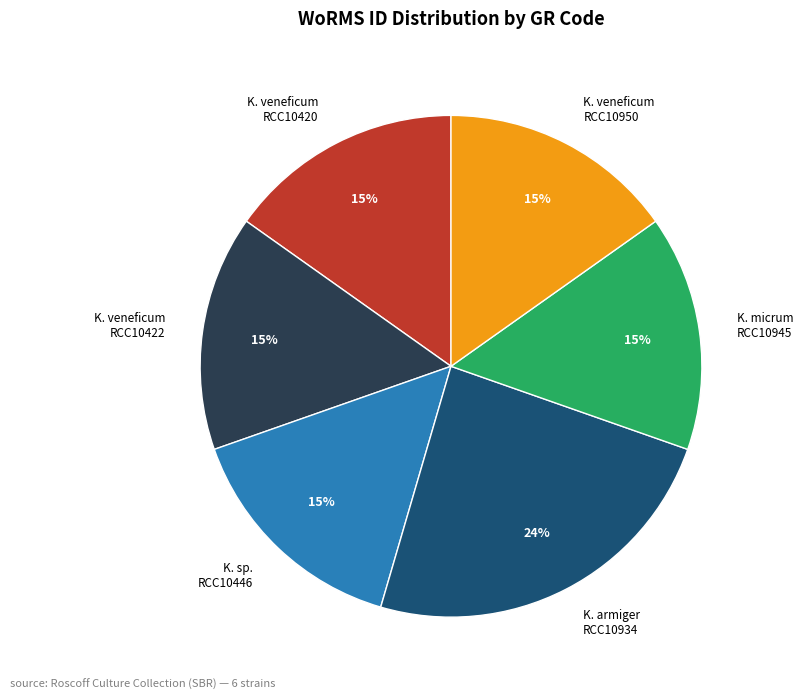

Does K. armiger RCC10934 account for over 50% of the chart?

No